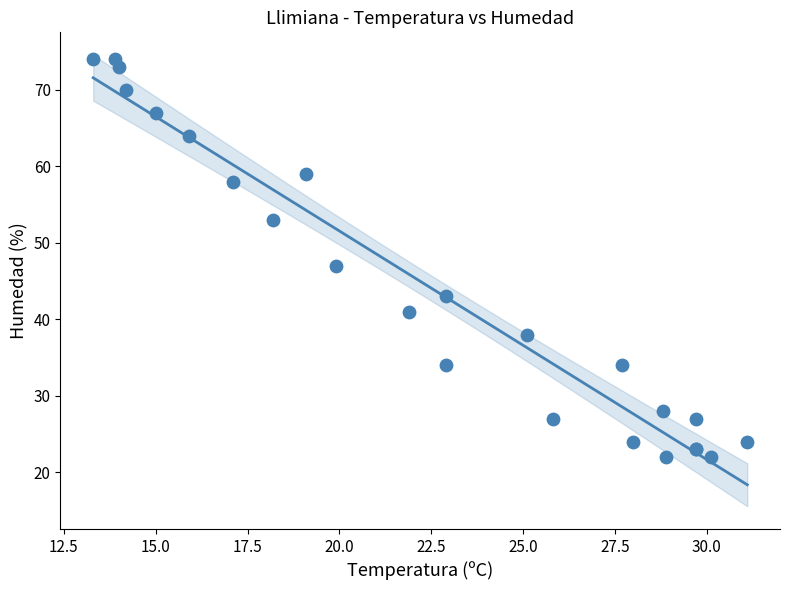

What Y value in the scatter plot is closest to 48?

47